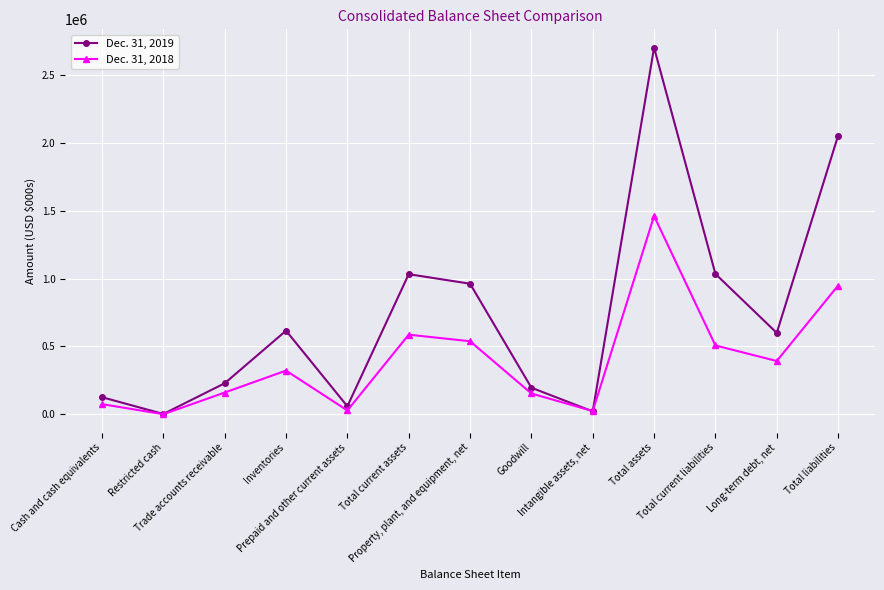

What is the greatest value displayed?

2700560